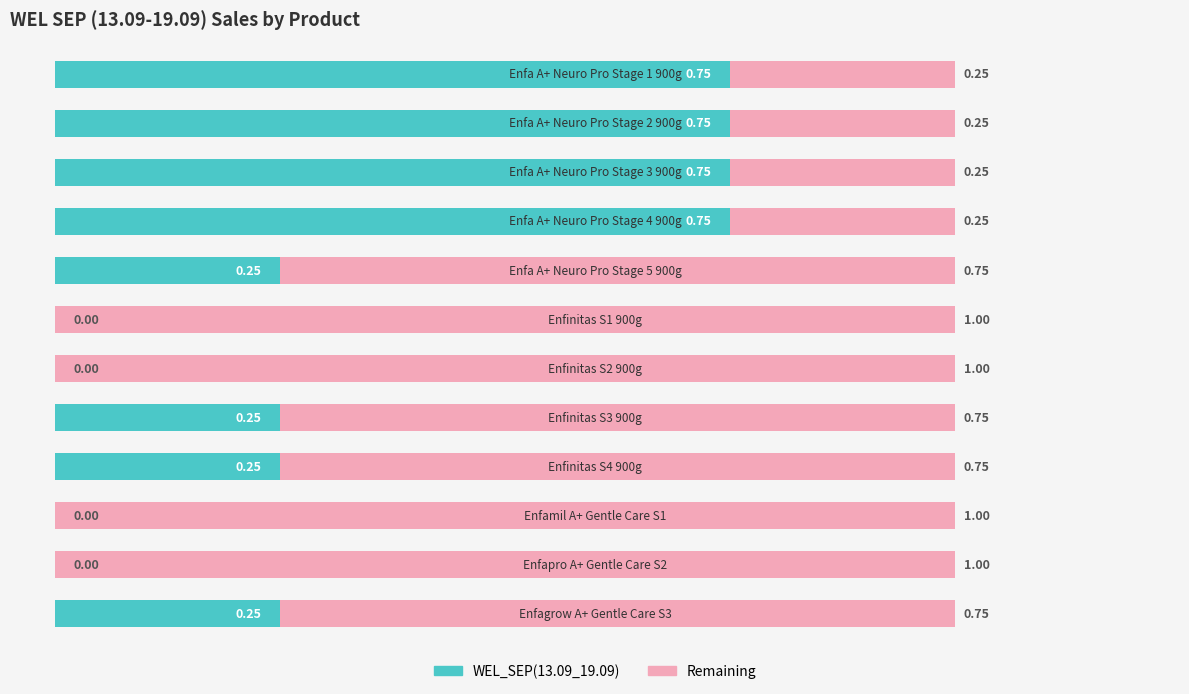

What is the sum of all WEL_SEP(13.09_19.09) values?

4.0